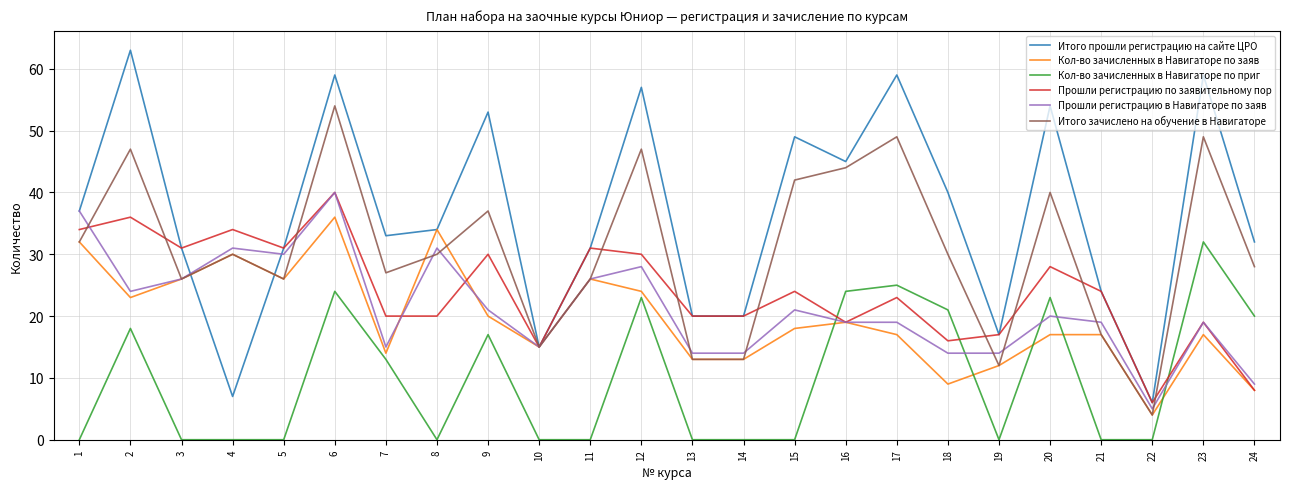

What is the maximum value shown in the chart?

63